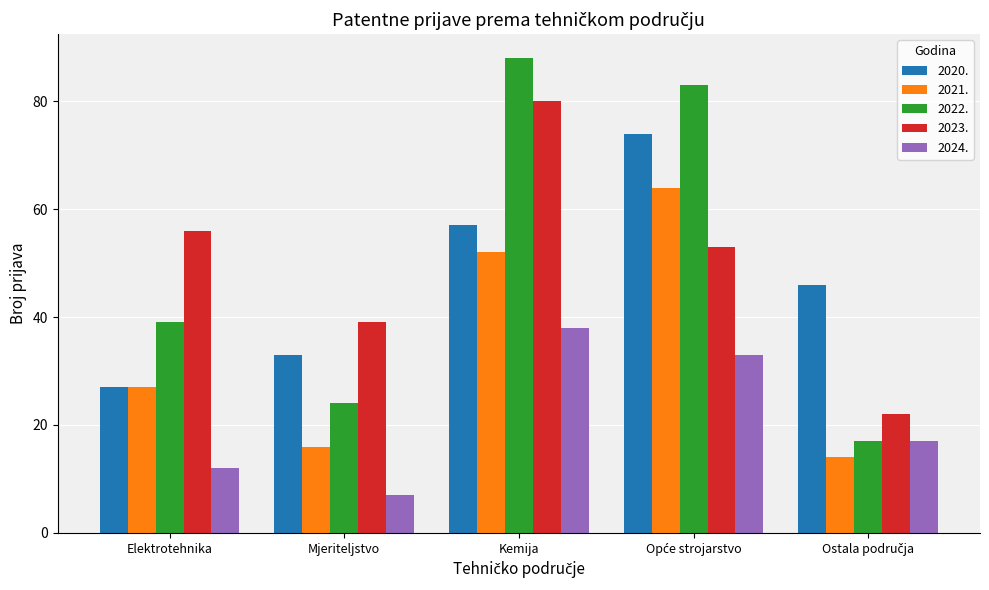

What is the label of the 3rd bar from the right?

Kemija